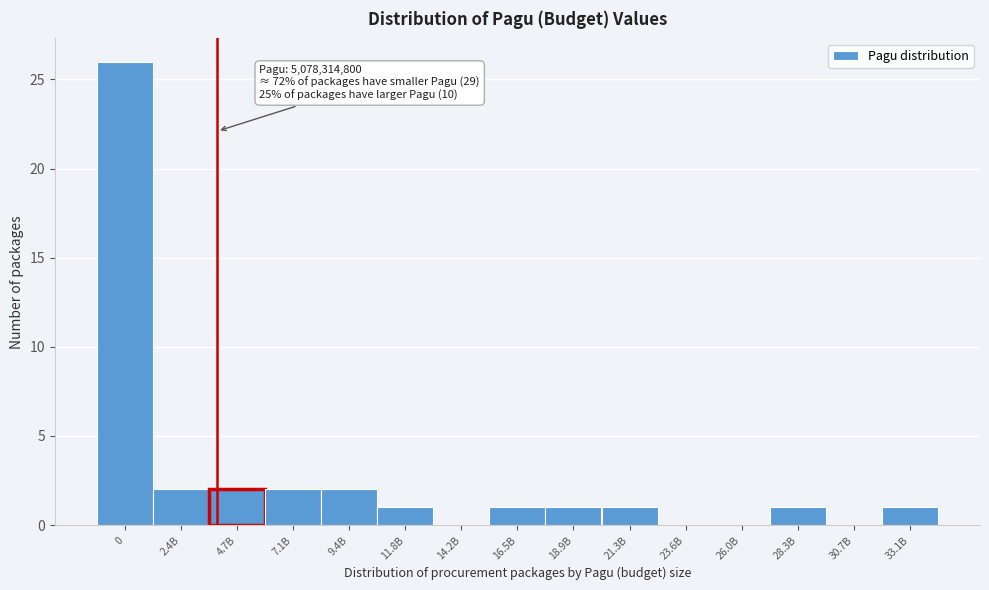

Reading left to right, extract all data points from this chart.

0=26	2.4B=2	4.7B=2	7.1B=2	9.4B=2	11.8B=1	14.2B=0	16.5B=1	18.9B=1	21.3B=1	23.6B=0	26.0B=0	28.3B=1	30.7B=0	33.1B=1